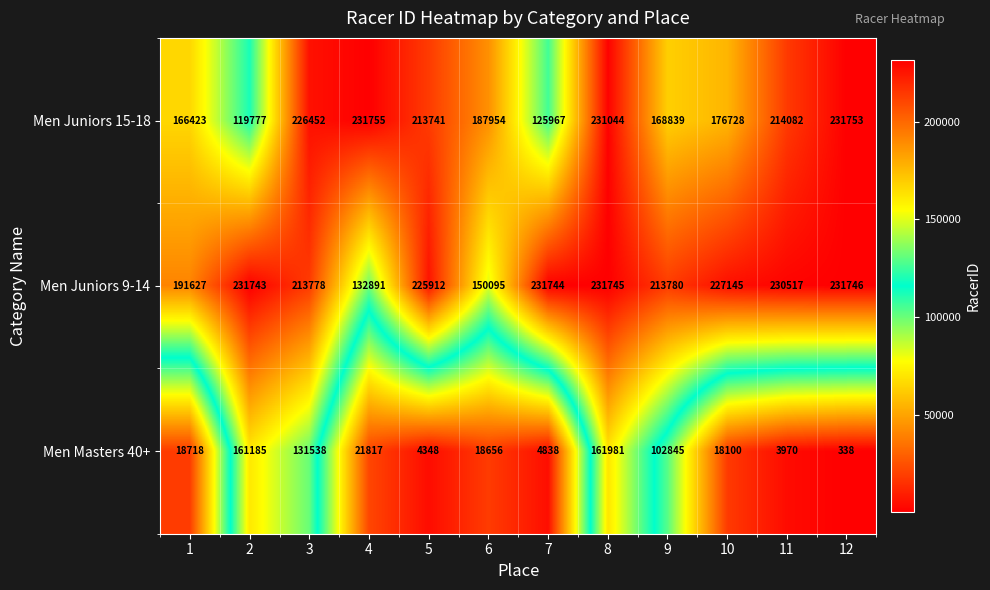

What is the difference between the maximum and second lowest values in the Men Juniors 9-14 series?

81651